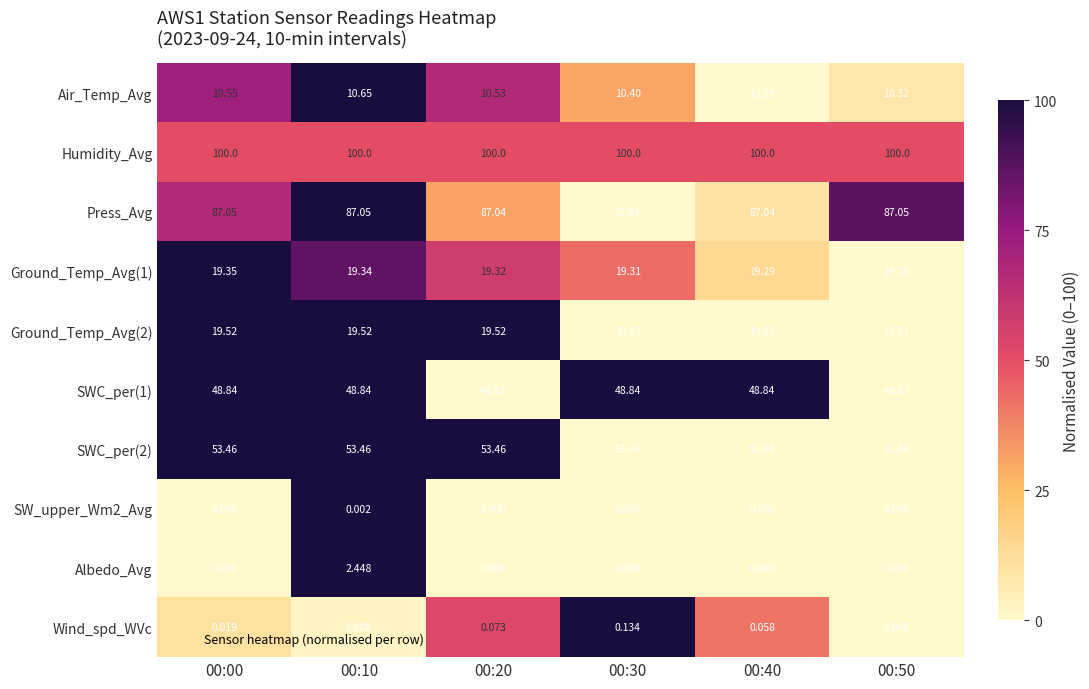

Which series changed the most between 00:20 and 00:40?

Air_Temp_Avg